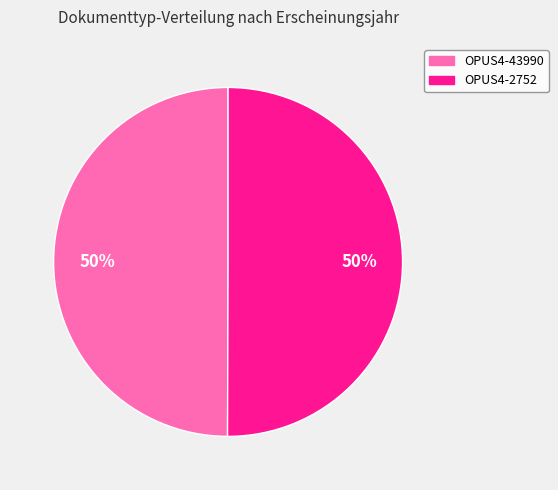

Is it true that OPUS4-43990 is 50% of the pie?

True